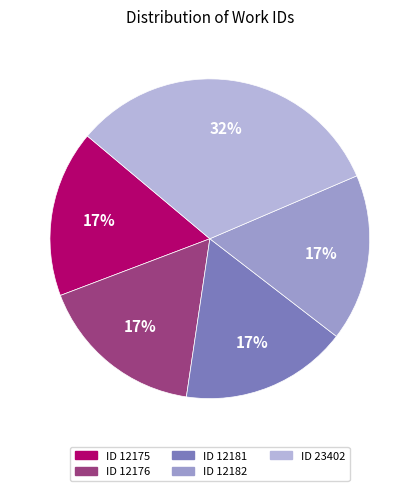

How many segments does this pie chart have?

5